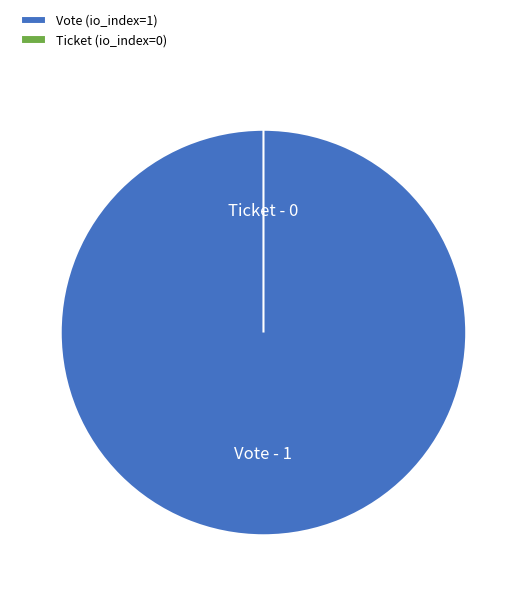

To the nearest percent, what is the combined percentage of Vote (io_index=1) and Ticket (io_index=0)?

100%